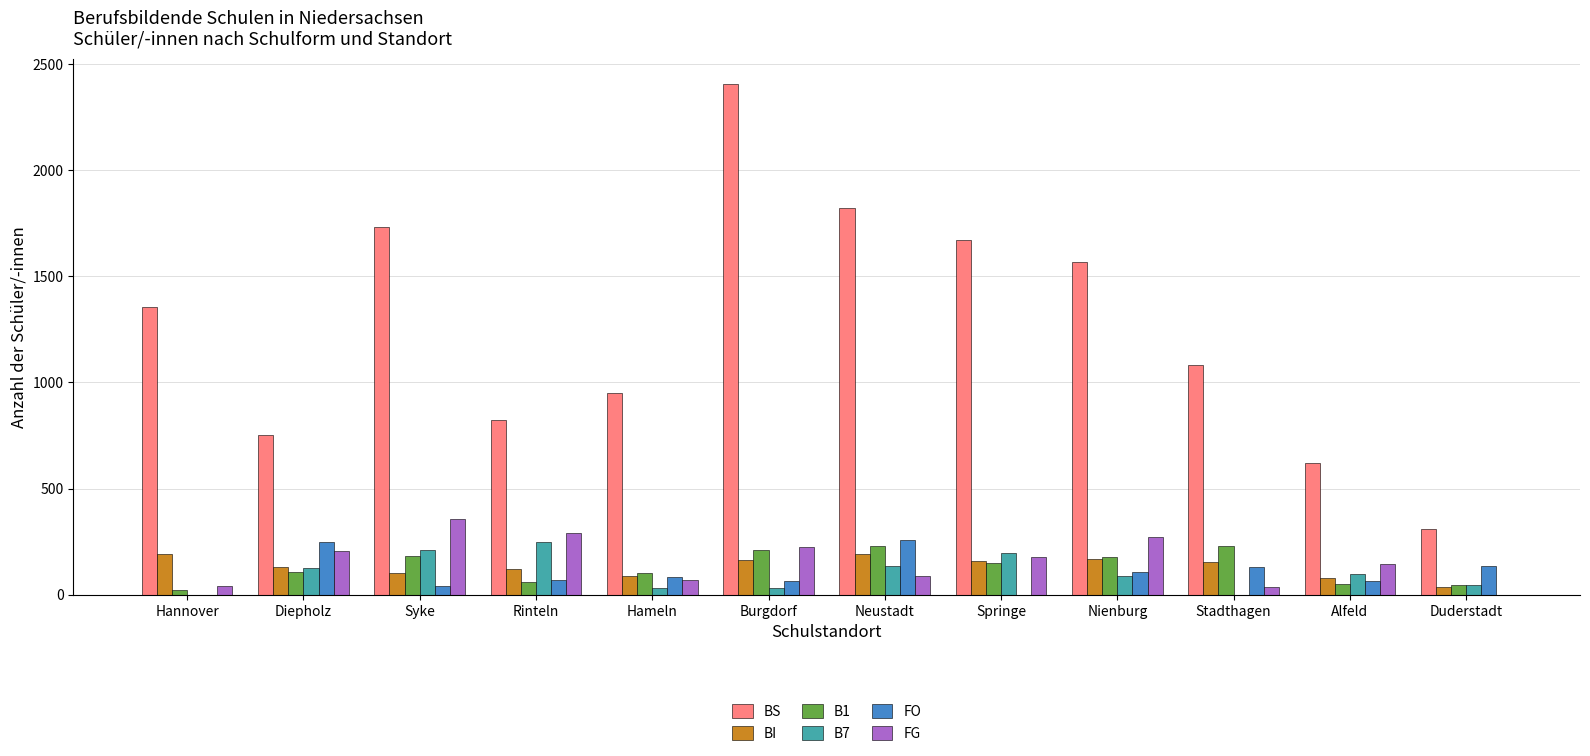

Which series changed the most between Syke and Rinteln?

BS